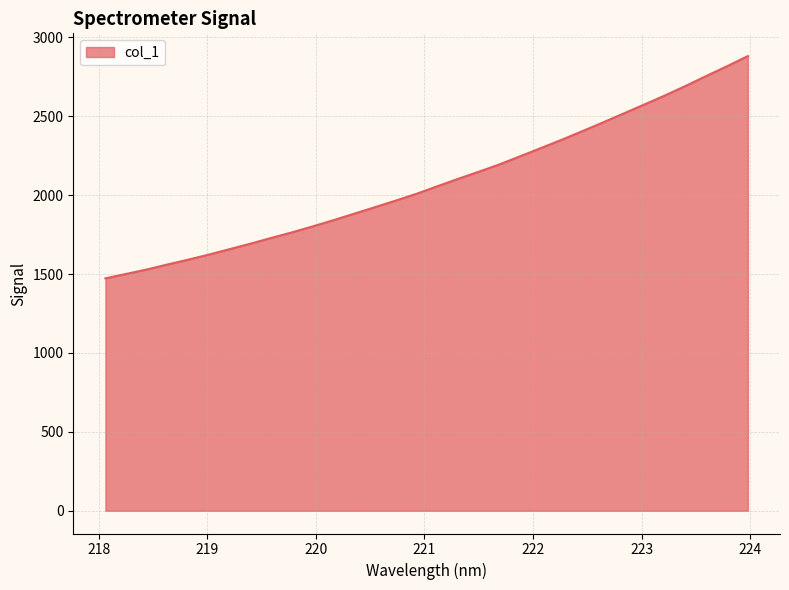

What is the minimum value shown in the chart?

1472.9